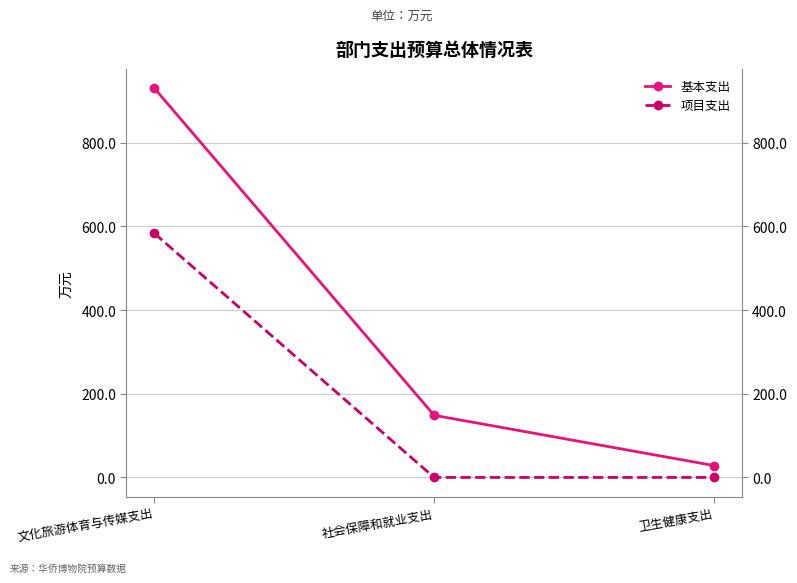

Which series has the largest range (max minus min)?

基本支出